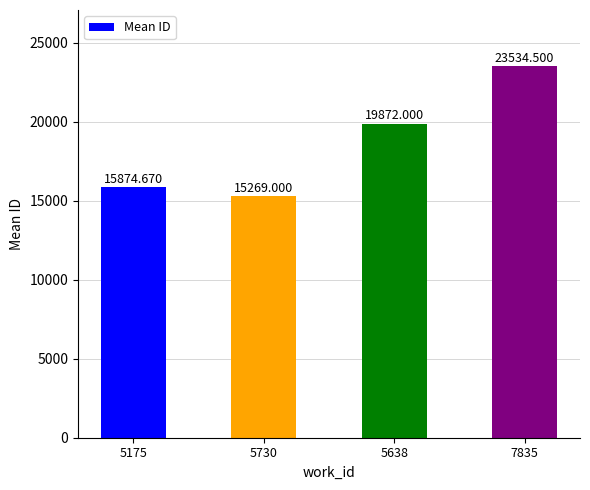

What is the label of the 2nd bar from the left?

5730